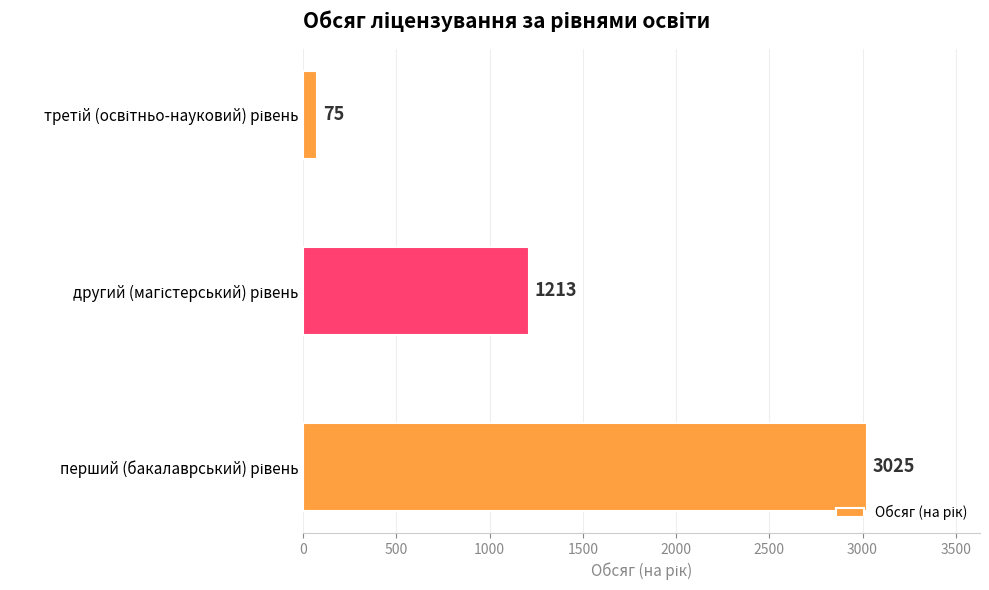

What is the greatest value displayed?

3025